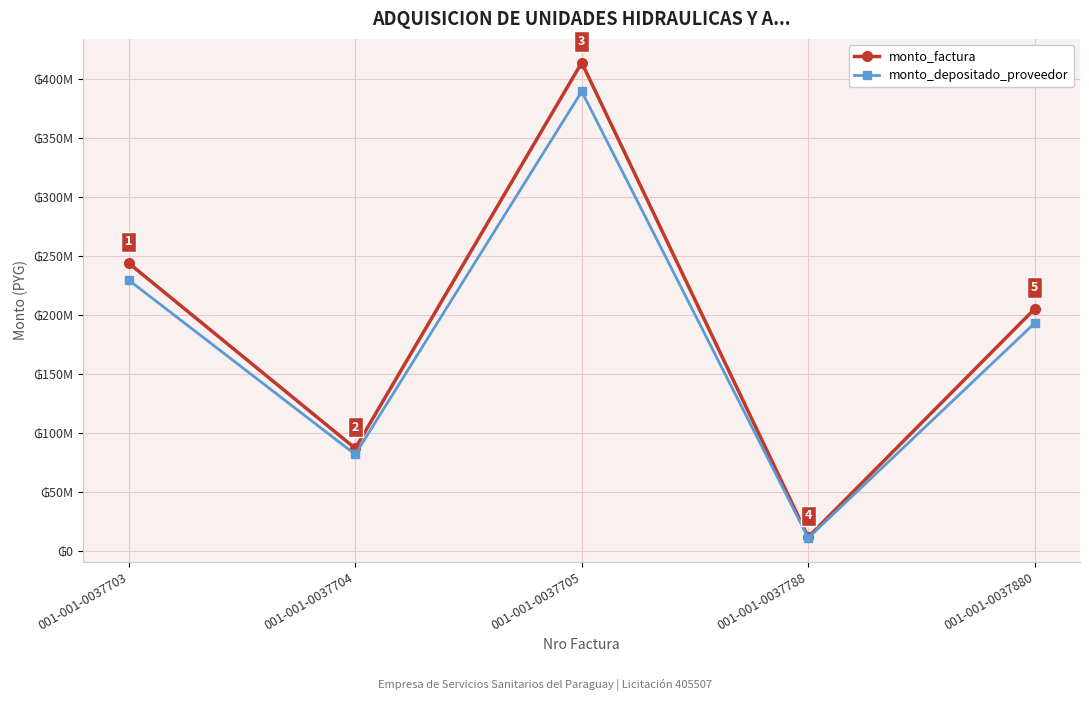

What is the highest value of the monto_factura series?

414000000